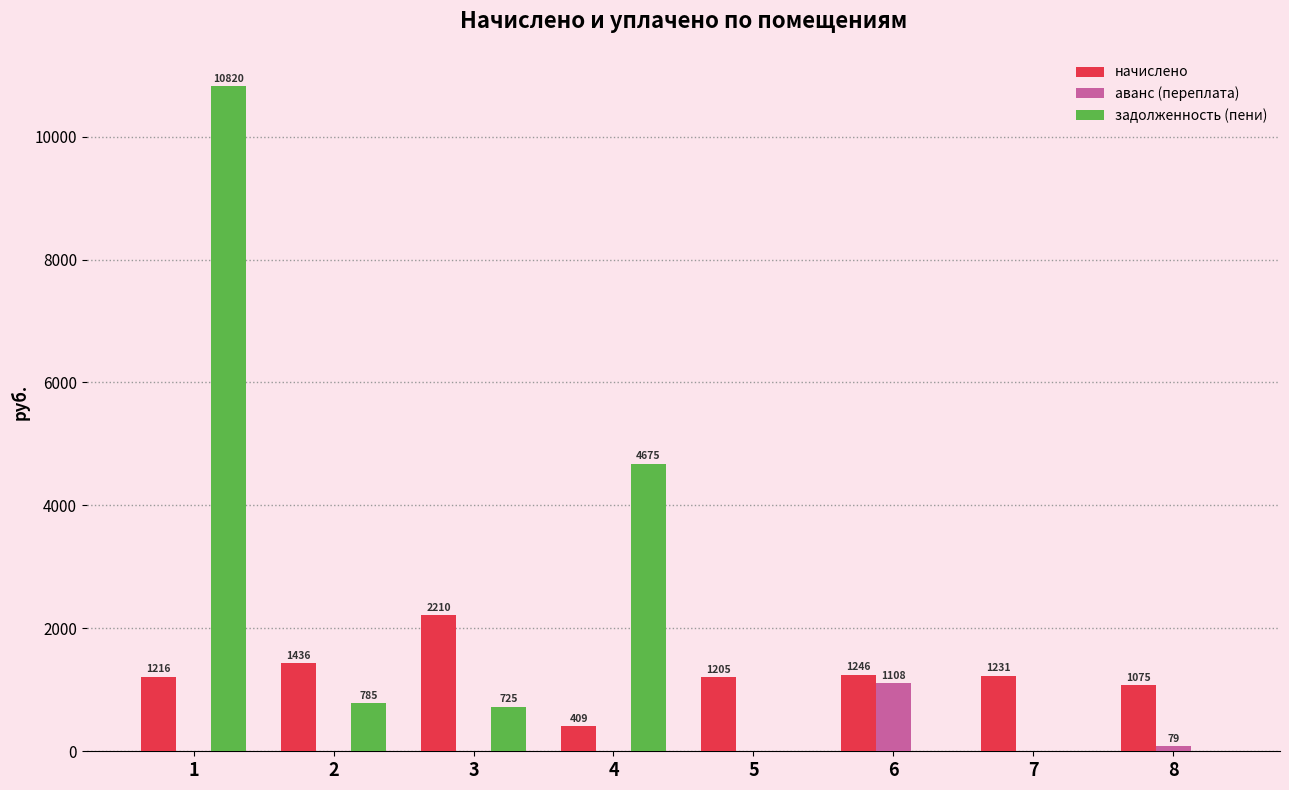

How many values in задолженность (пени) are above zero?

4